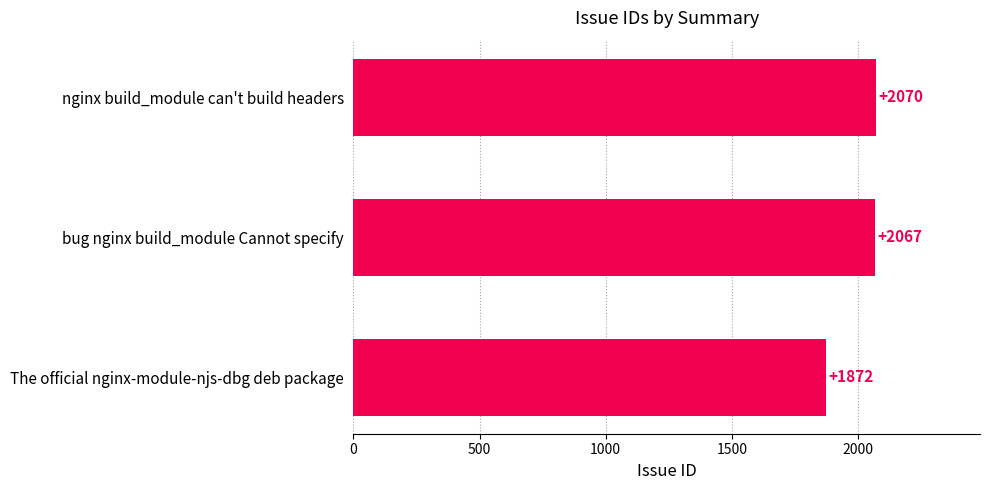

What is the ratio of the value at nginx build_module can't build headers to the value at The official nginx-module-njs-dbg deb package?

1.1